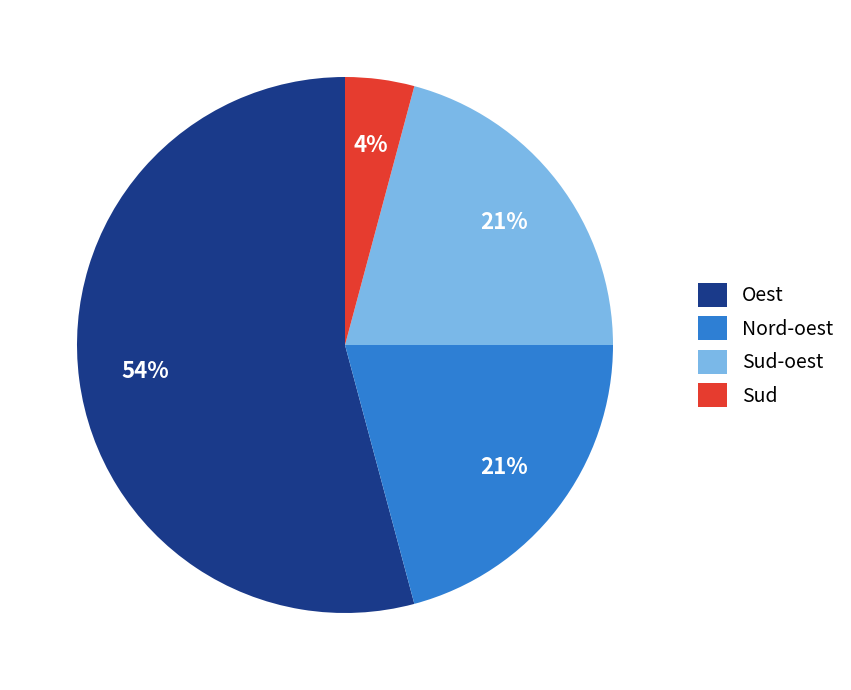

Is the sum of Oest and Nord-oest greater than half?

Yes